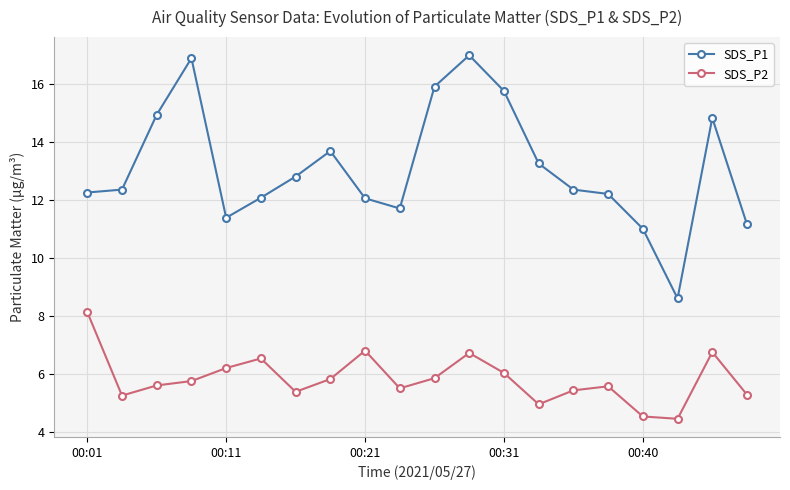

Does the chart have visible grid lines?

Yes